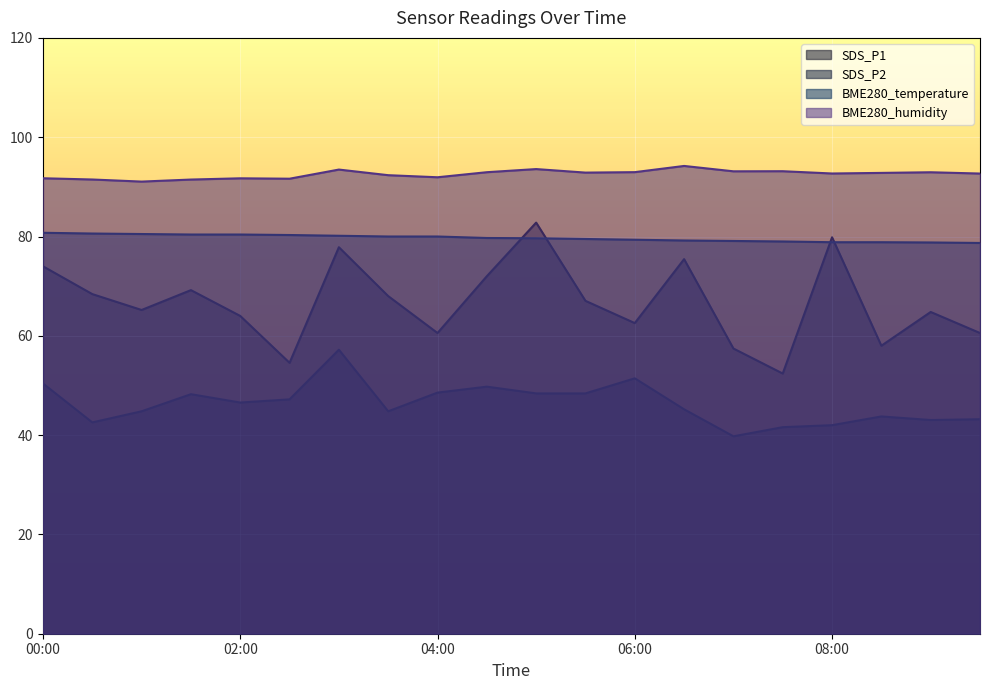

What is the total value across all series at 07:30?

266.1